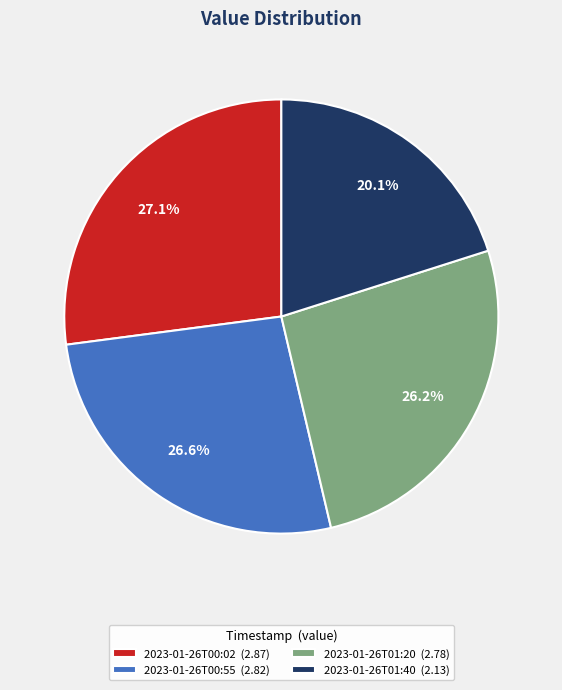

Approximately how many times larger is the value at 2023-01-26T01:20 (2.78) compared to 2023-01-26T00:55 (2.82)?

1.0